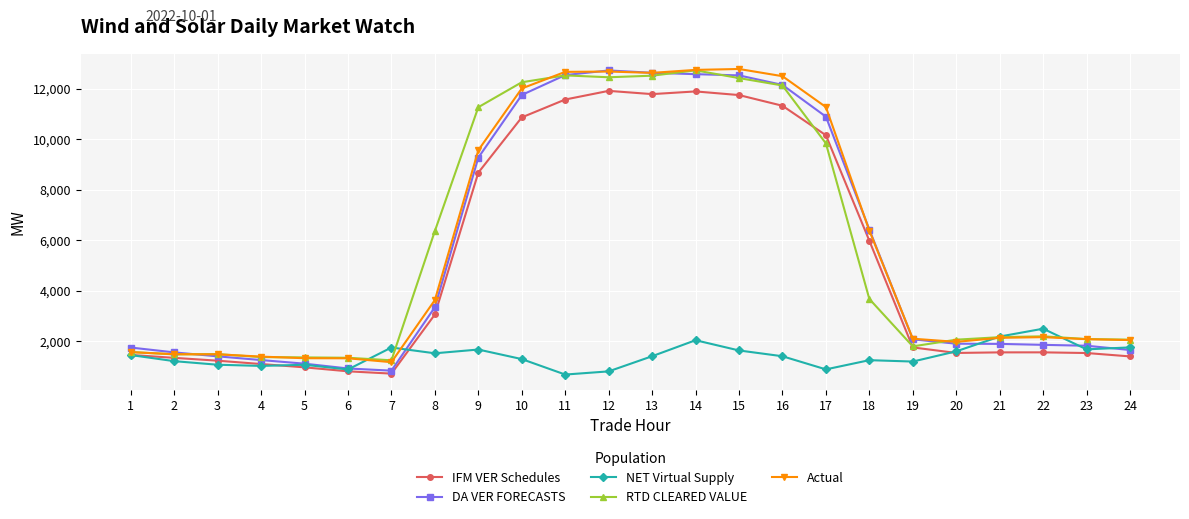

Which series has the largest range (max minus min)?

DA VER FORECASTS